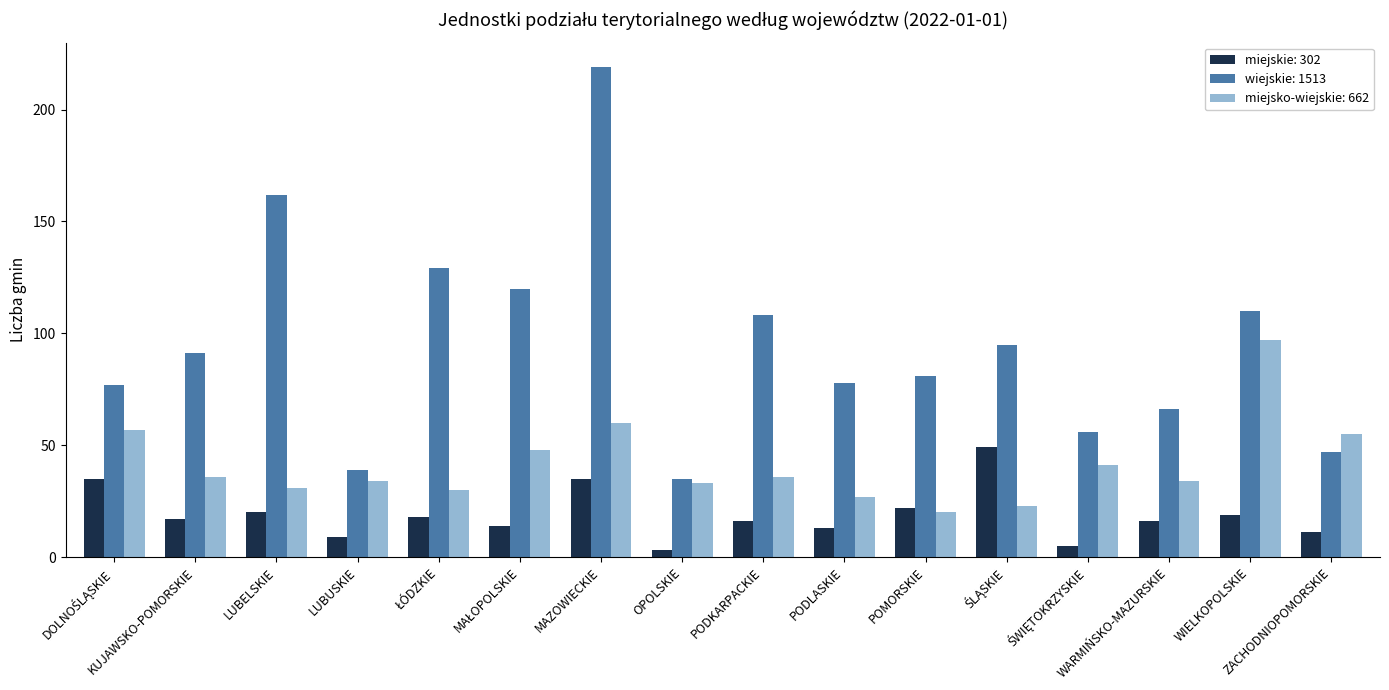

What is the minimum value shown in the chart?

3